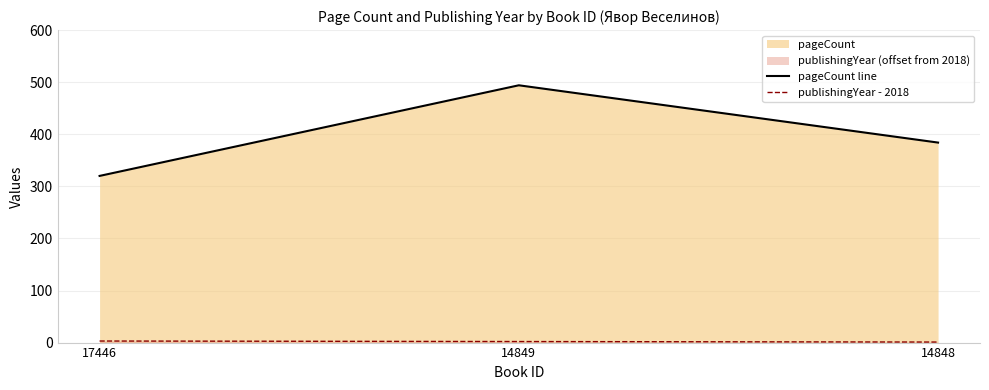

How many series are shown in this chart?

2